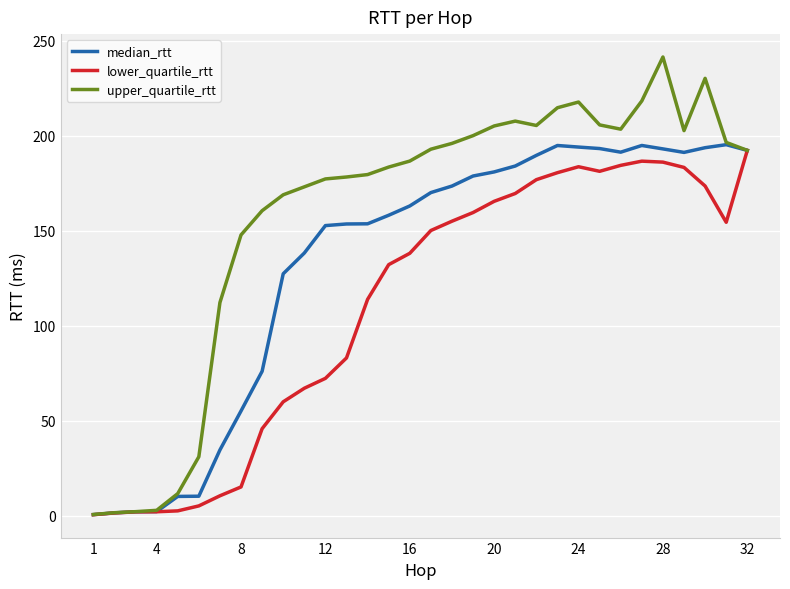

What is the greatest value displayed?

241.5